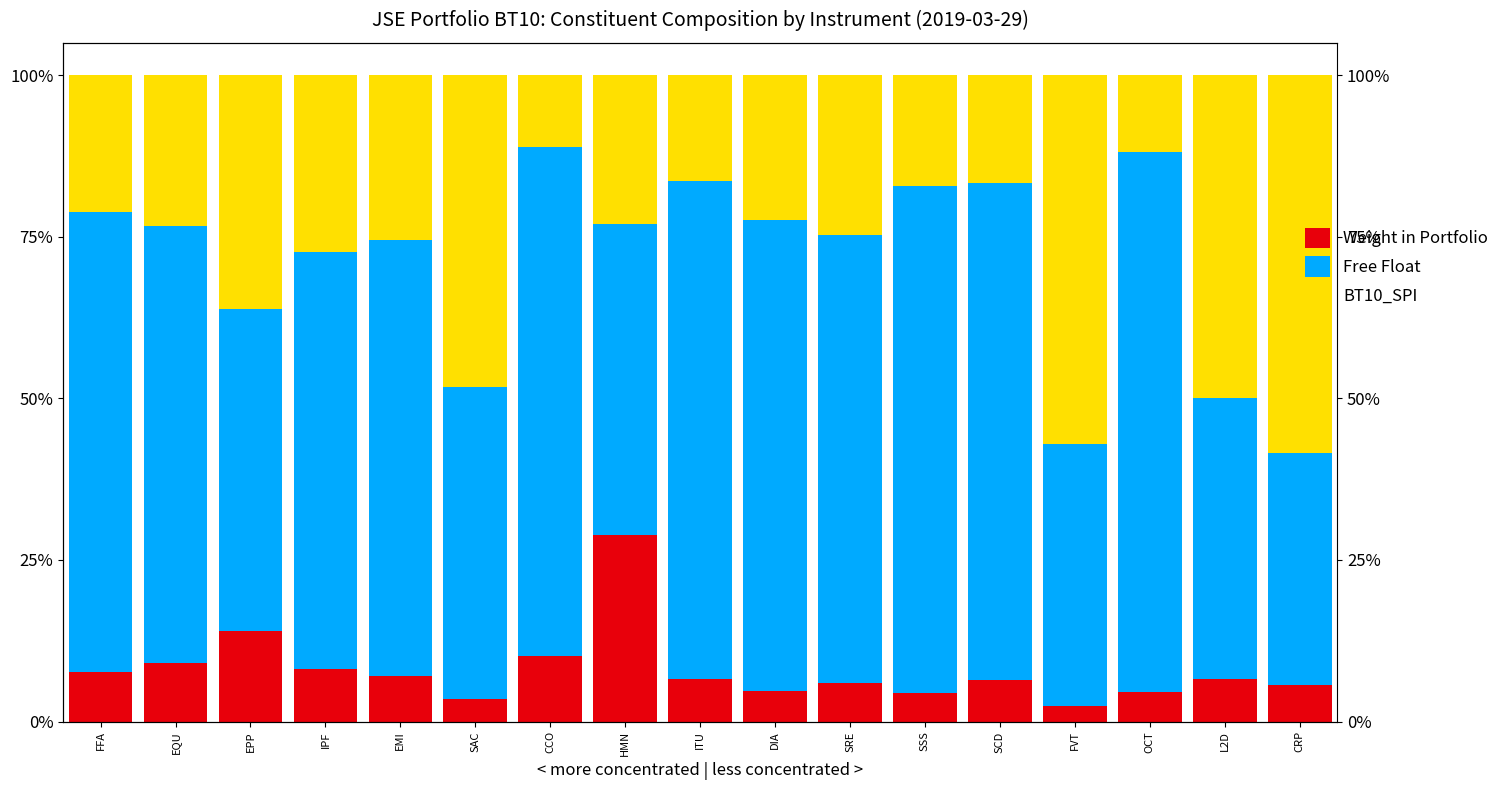

What position from the right is IPF?

14